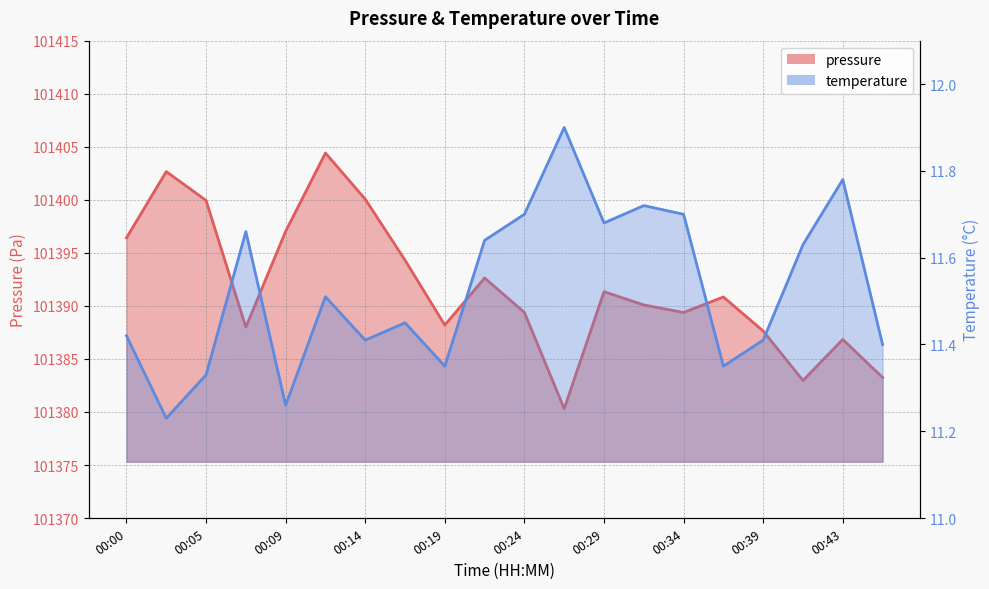

Does the chart display data point markers on the line(s)?

No